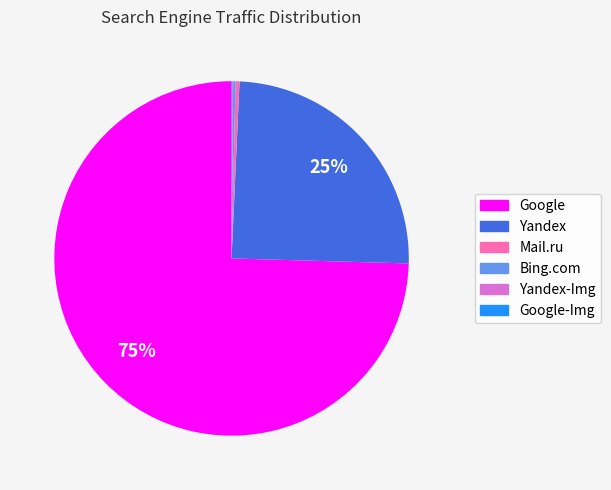

Which category has the biggest portion of the pie?

Google